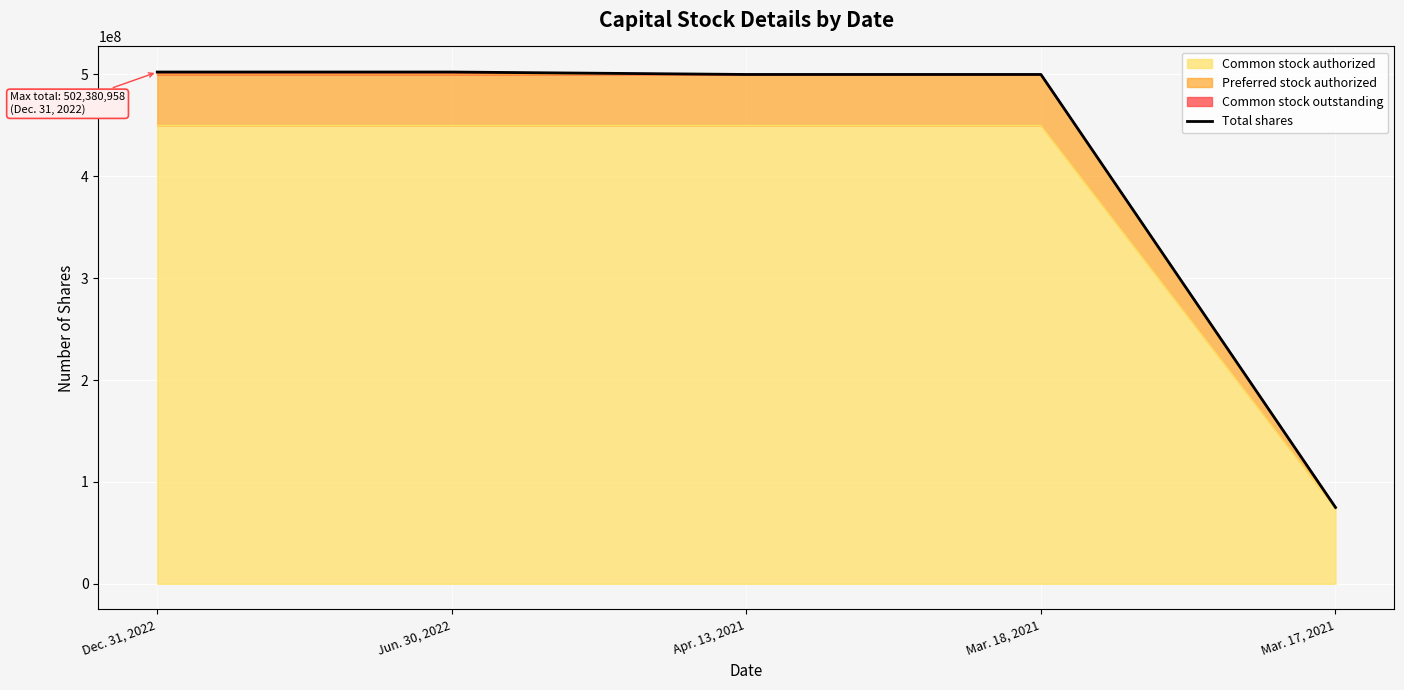

What is the average value?

415952383